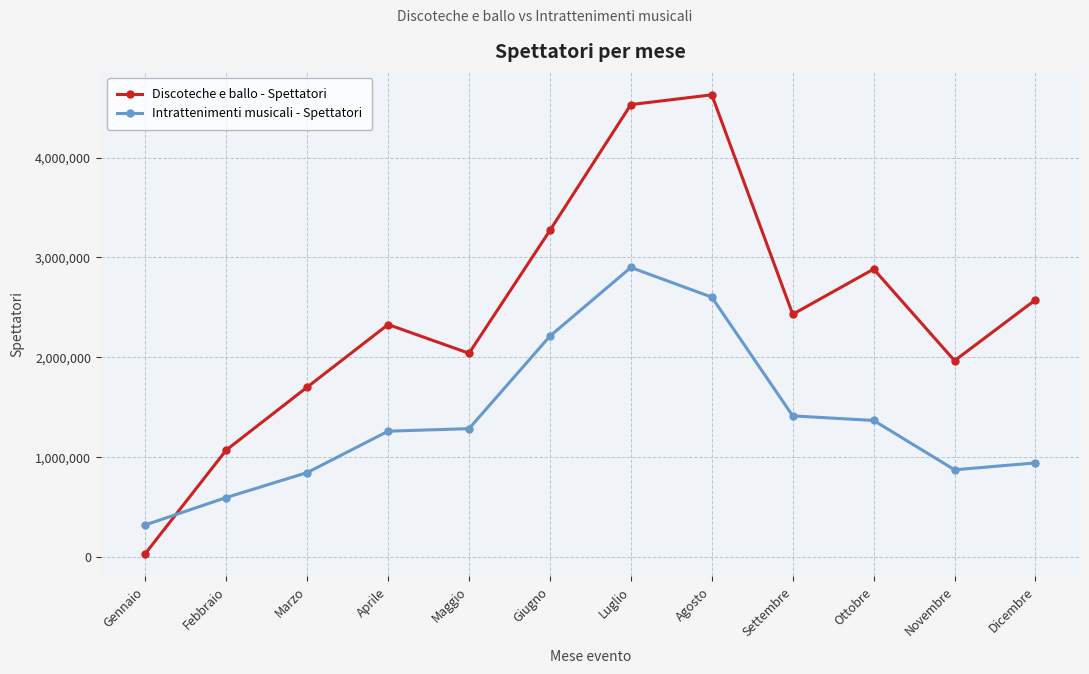

Which series ends up on top after the final intersection of Discoteche e ballo - Spettatori and Intrattenimenti musicali - Spettatori?

Discoteche e ballo - Spettatori